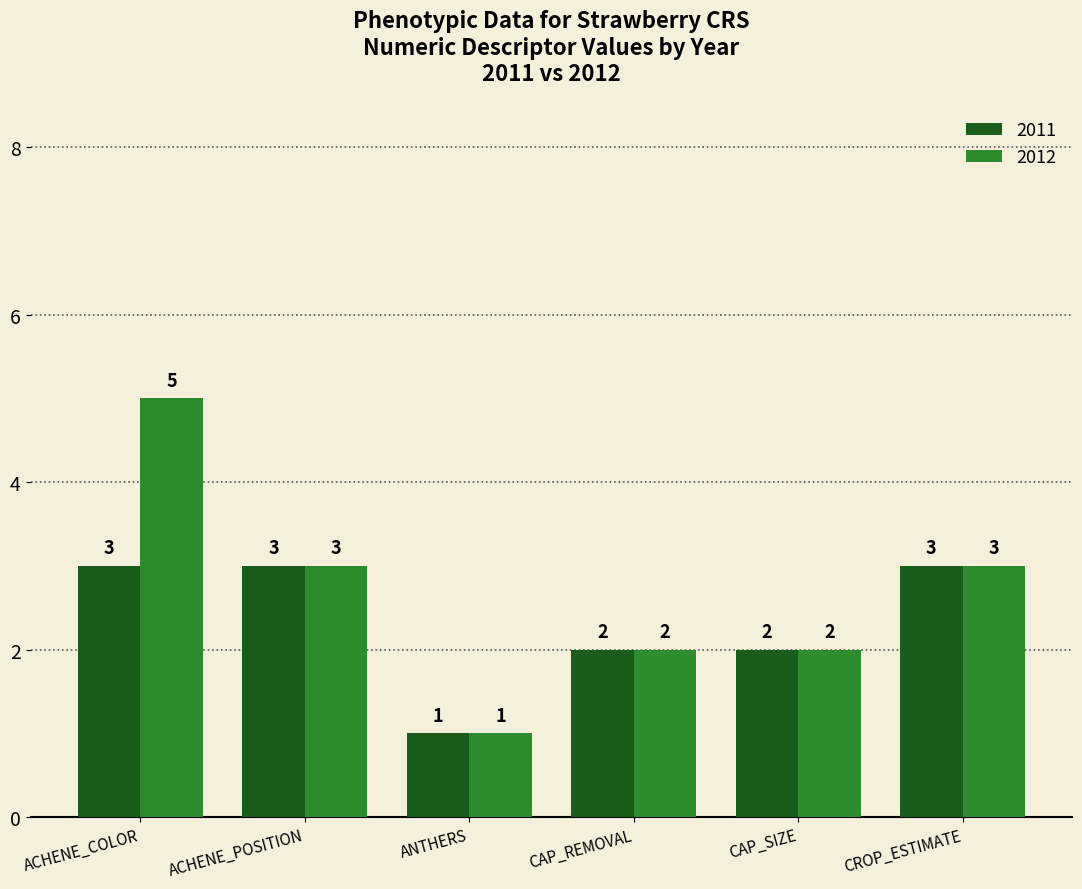

Which category has the highest value in the 2012 series?

ACHENE_COLOR